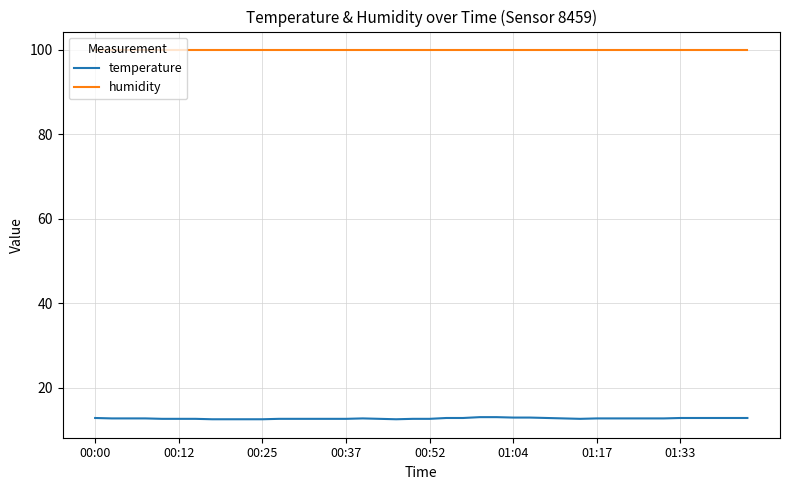

Rank the series by their average value, from lowest to highest.

temperature, humidity